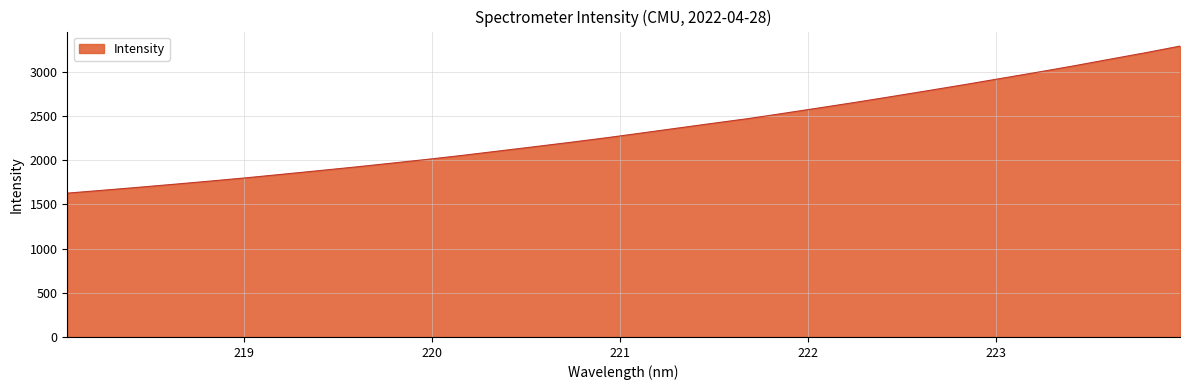

What is the difference between the maximum and minimum values?

1664.9